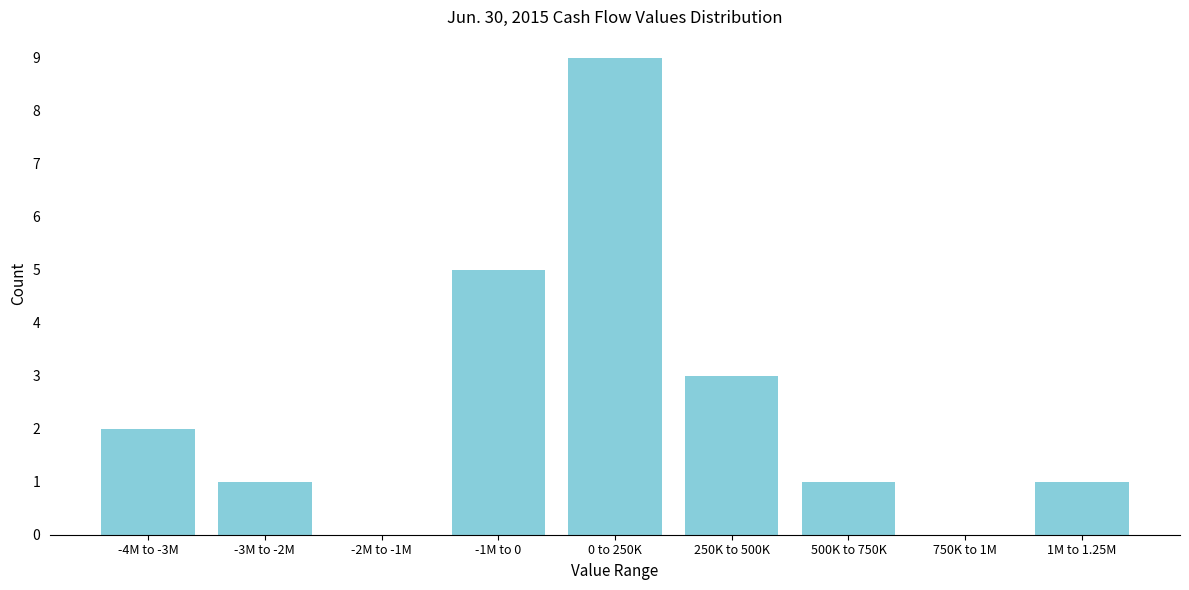

Reading left to right, transcribe all the data shown in this chart.

-4M to -3M=2	-3M to -2M=1	-2M to -1M=0	-1M to 0=5	0 to 250K=9	250K to 500K=3	500K to 750K=1	750K to 1M=0	1M to 1.25M=1